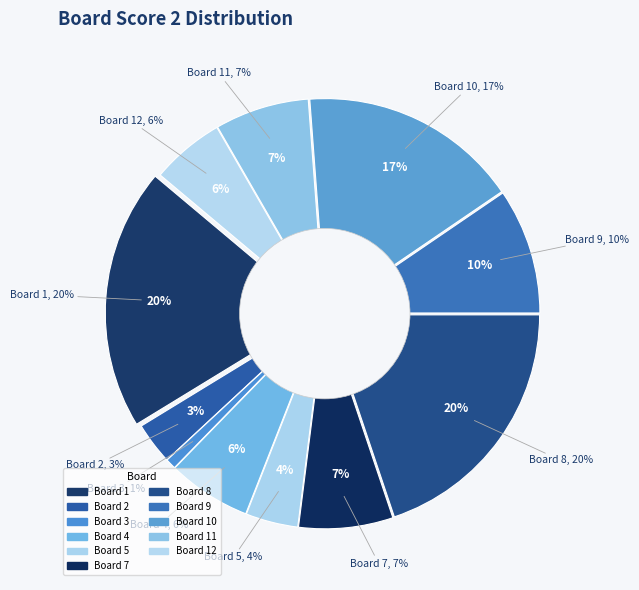

To the nearest percent, what is the average slice percentage?

8%